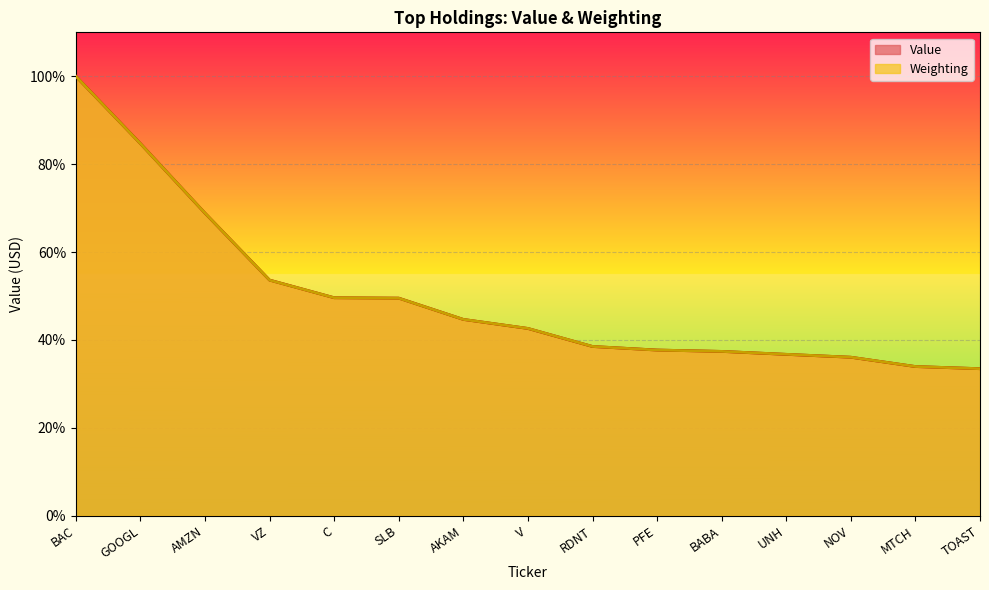

What position from the right is PFE?

6